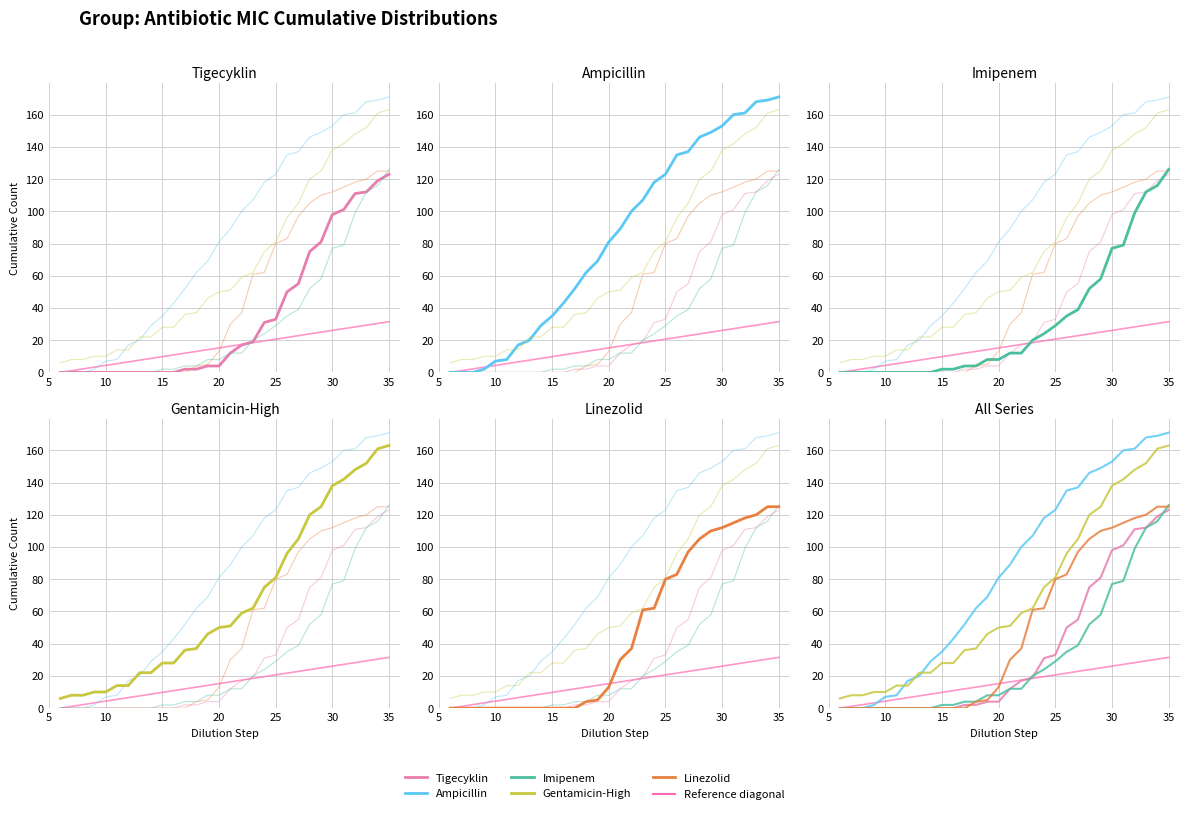

Is the value of Imipenem at 10 greater than the value of Gentamicin-High at 25?

No